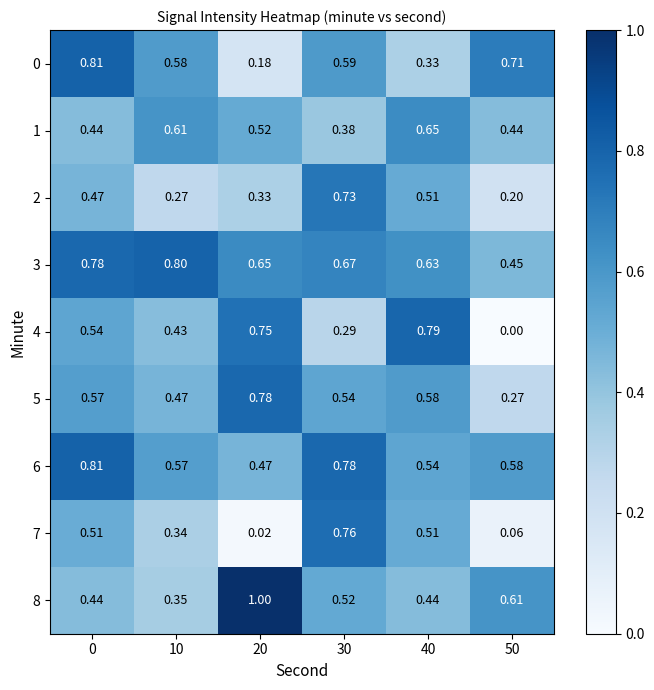

Is the value of 0 at 40 greater than the value of 1 at 0?

No